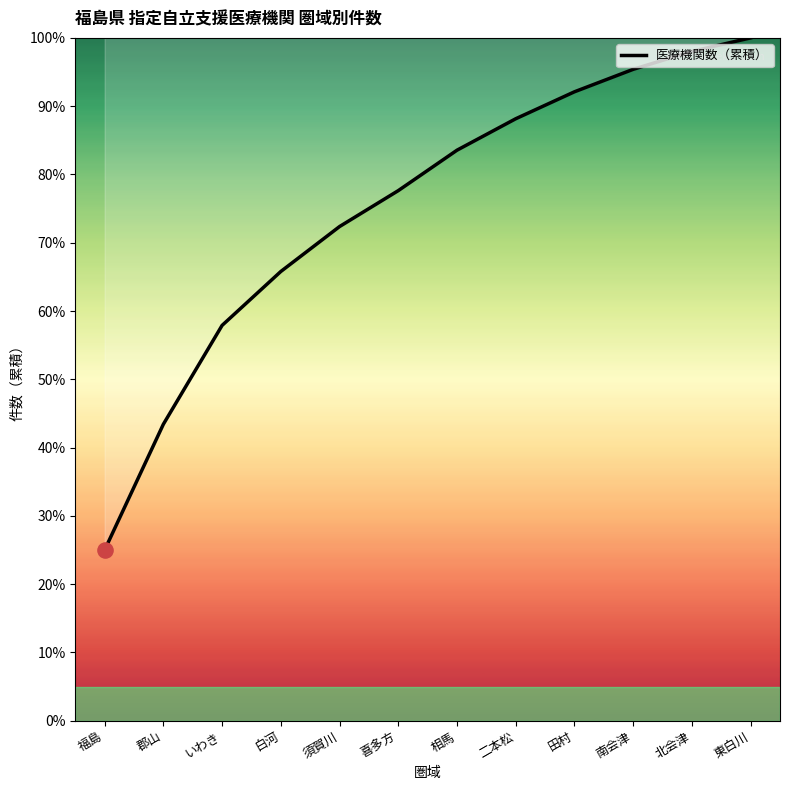

What is the ratio of the value at 南会津 to the value at 北会津?

1.0